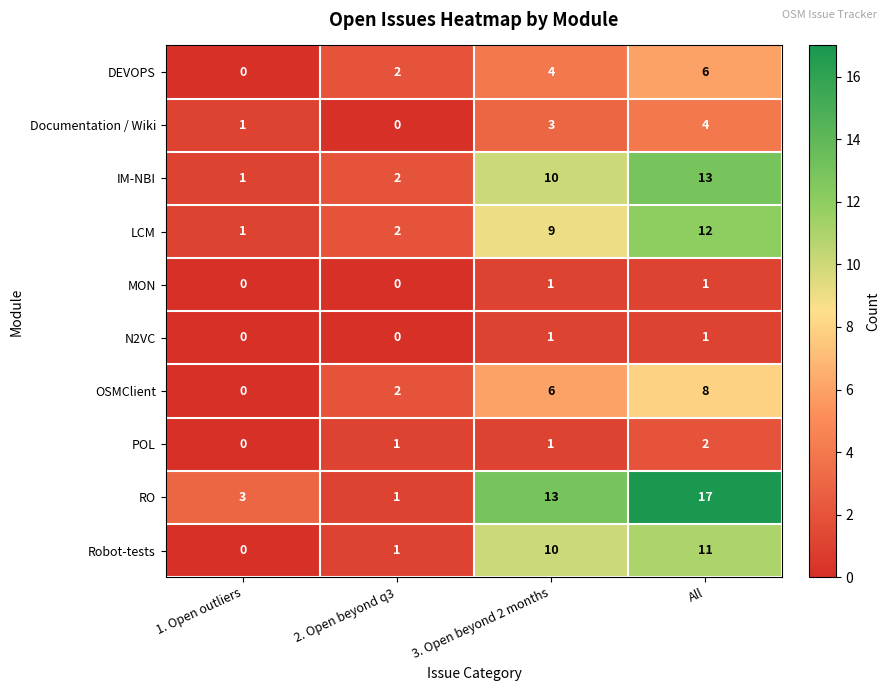

What is the difference between the highest and lowest values at 3. Open beyond 2 months?

12